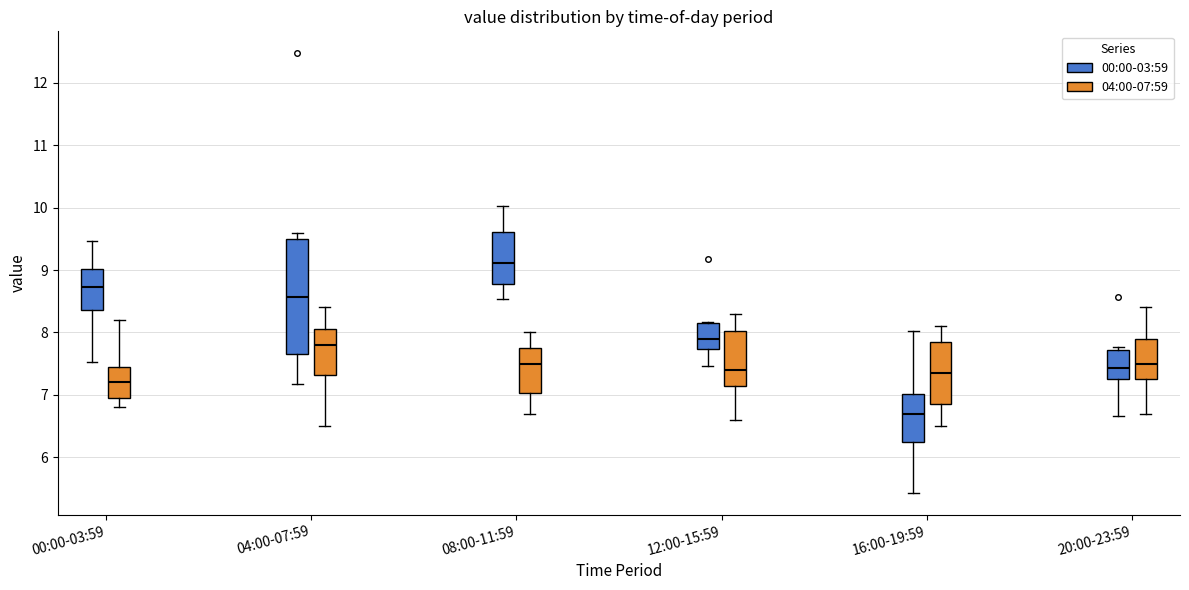

Which box is the tallest, from its lower edge to its upper edge?

04:00-07:59 (00:00-03:59)